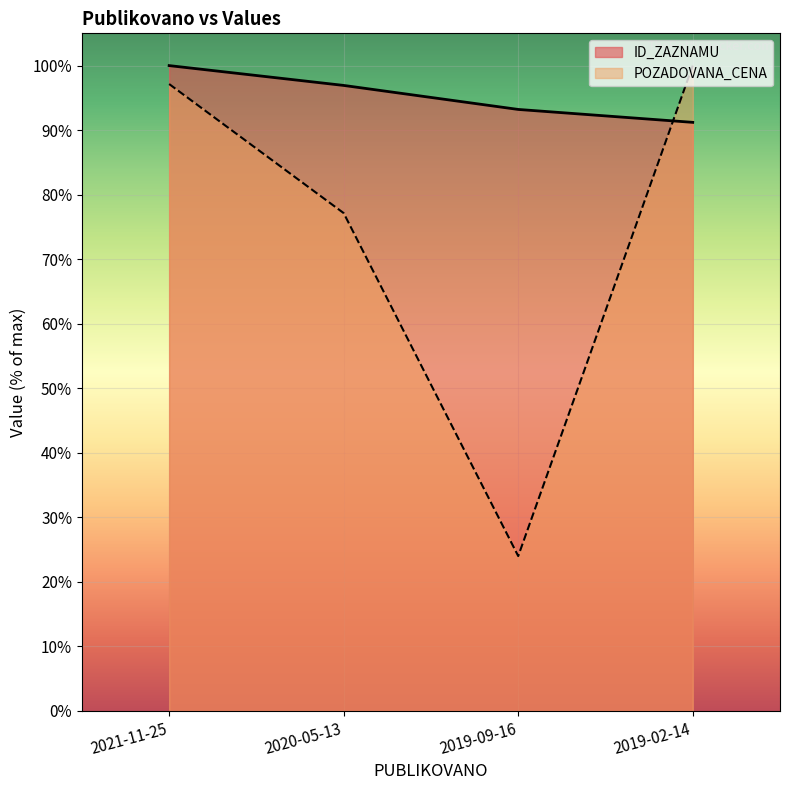

What is the label of the 2nd point from the right?

2019-09-16